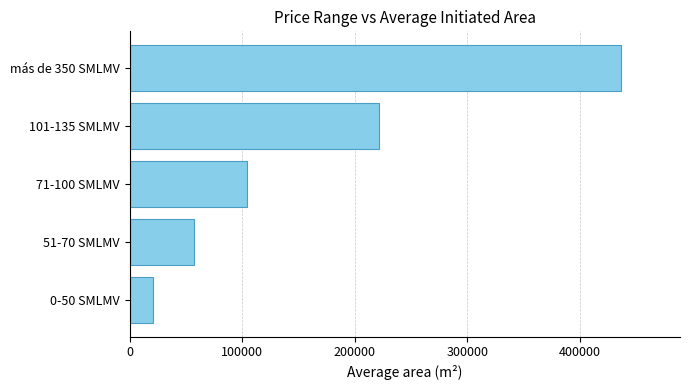

What is the maximum value shown in the chart?

436413